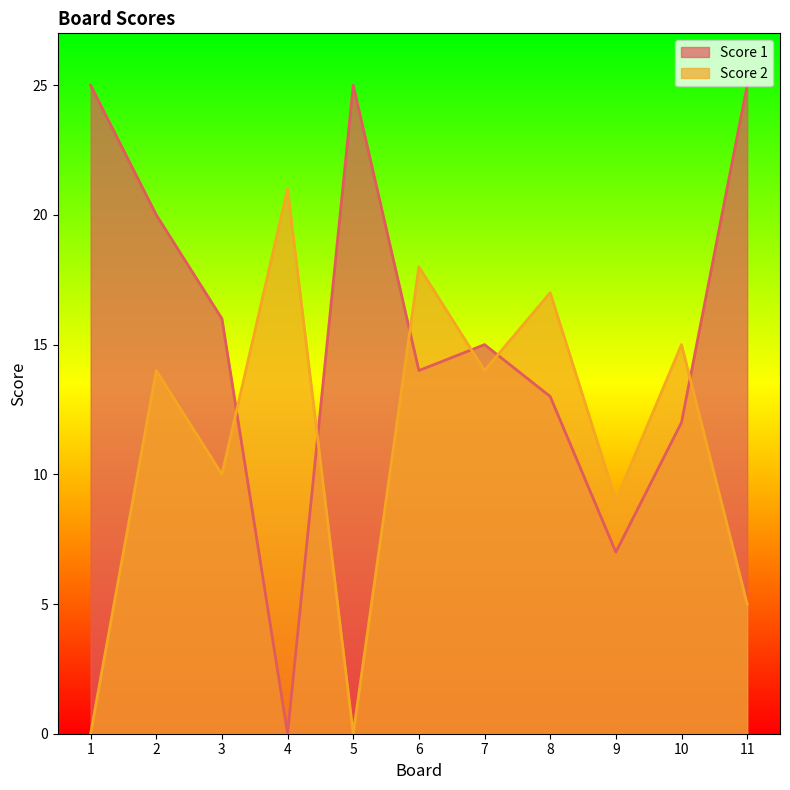

Reading left to right, what are all the values shown in this chart?

Score 1: 1=25	2=20	3=16	4=0	5=25	6=14	7=15	8=13	9=7	10=12	11=25
Score 2: 1=0	2=14	3=10	4=21	5=0	6=18	7=14	8=17	9=9	10=15	11=5